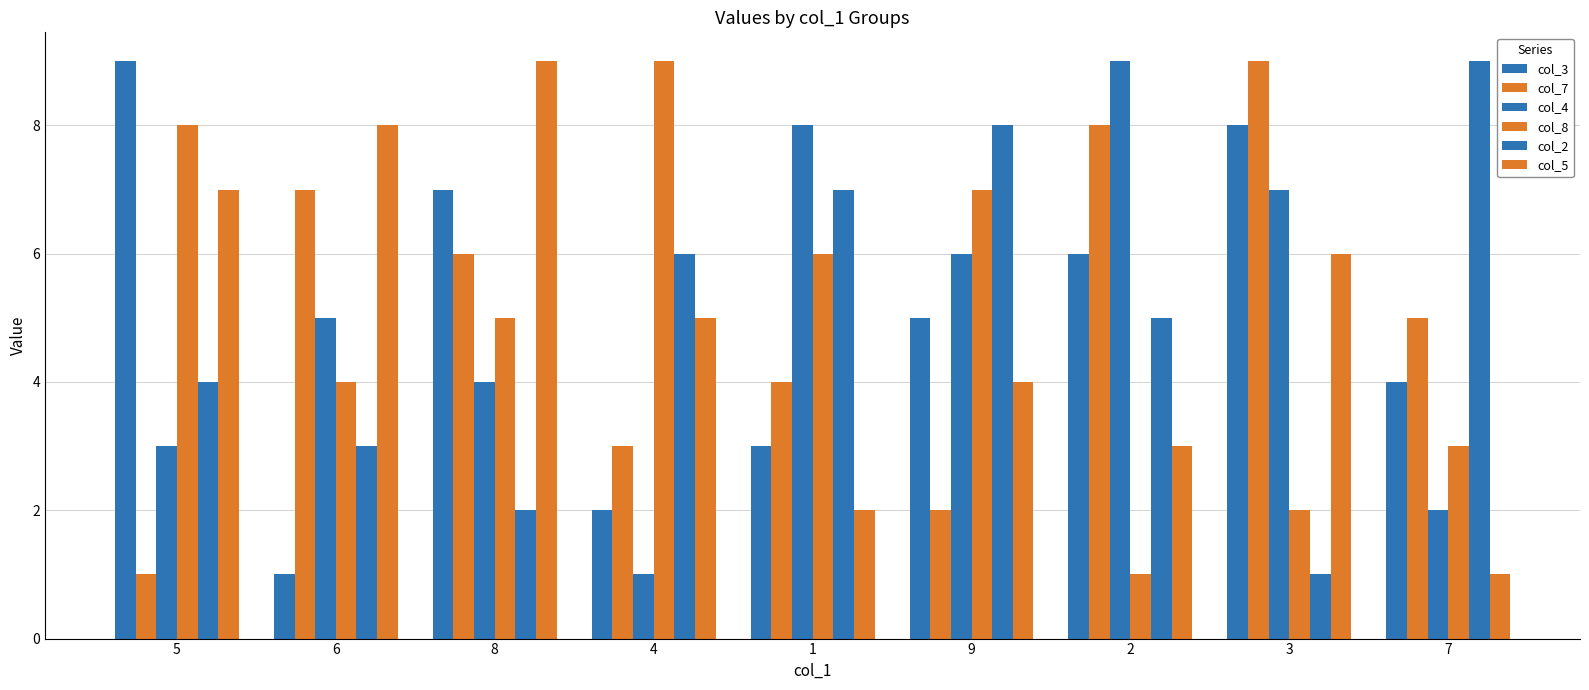

Count the number of data series in this chart.

6